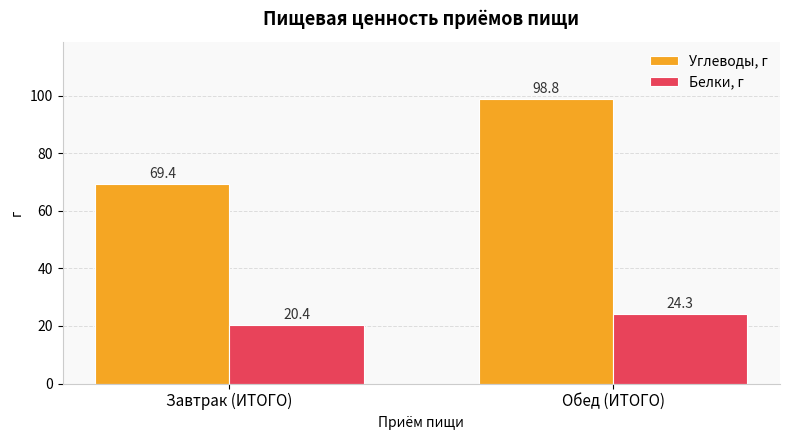

List the series in order of their overall mean, lowest first.

Белки, г, Углеводы, г